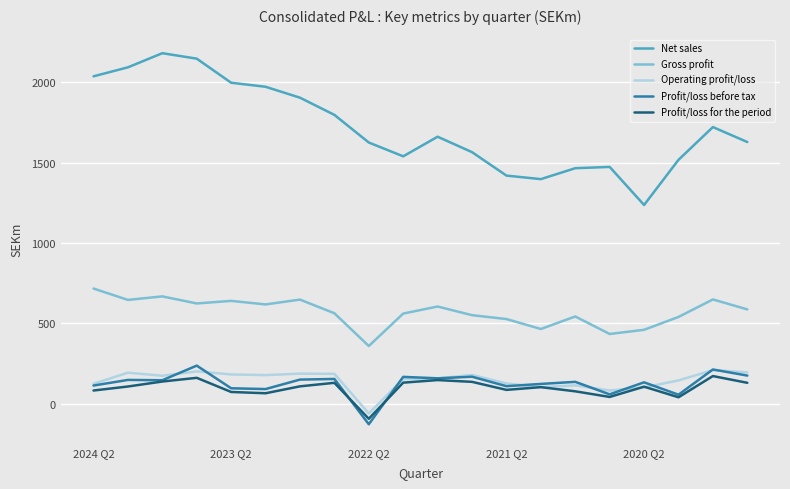

True or false: Gross profit and Operating profit/loss intersect in this chart.

False